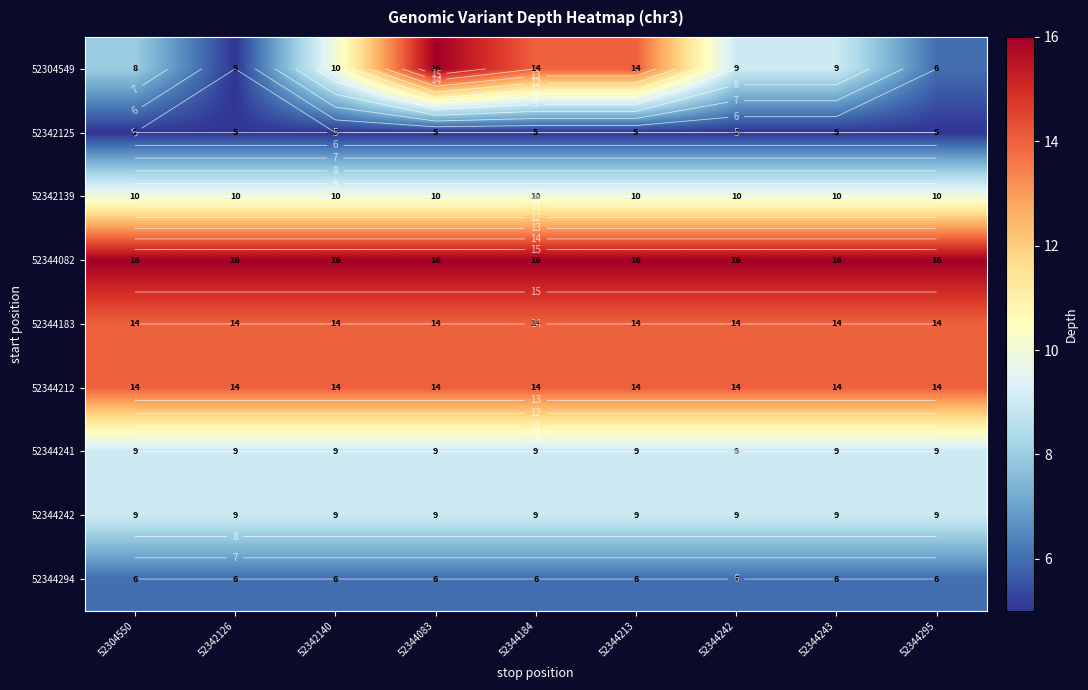

Rank the categories by 52344242 value from lowest to highest.

52304550, 52342126, 52342140, 52344083, 52344184, 52344213, 52344242, 52344243, 52344295